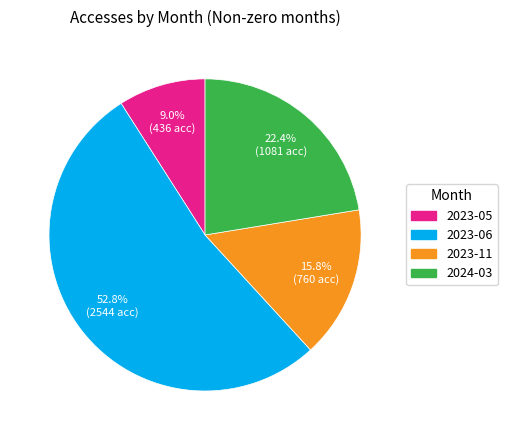

To the nearest percent, what is the average slice percentage?

25%